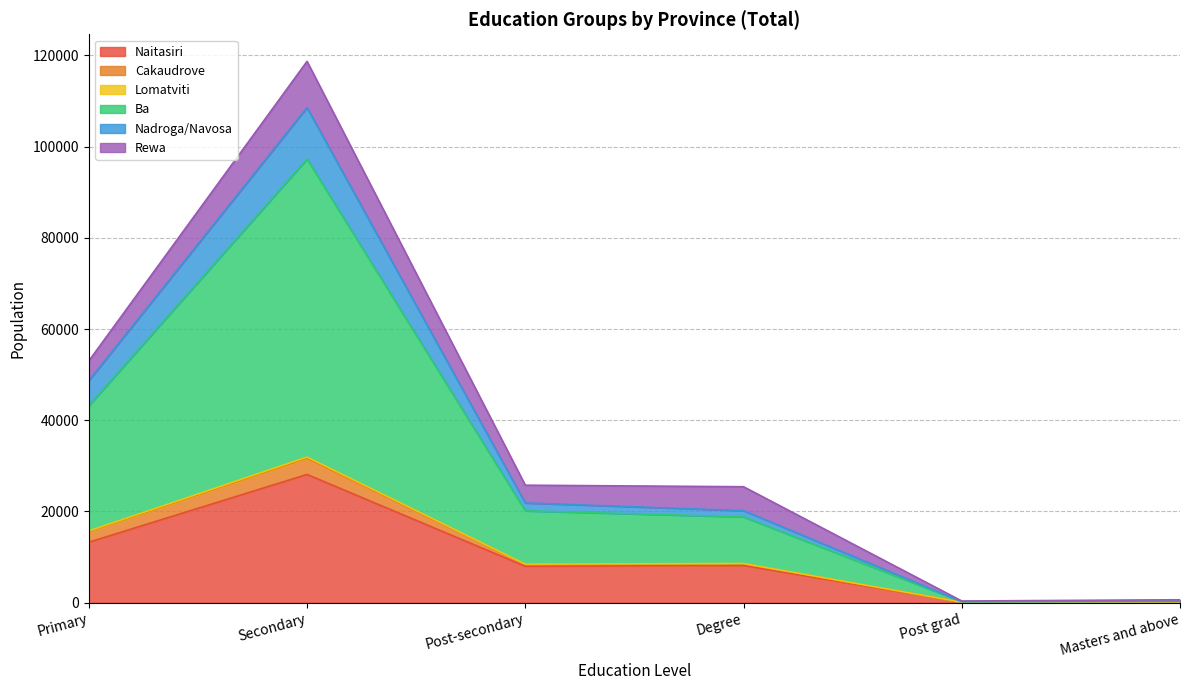

True or false: Ba and Naitasiri cross at least once.

False